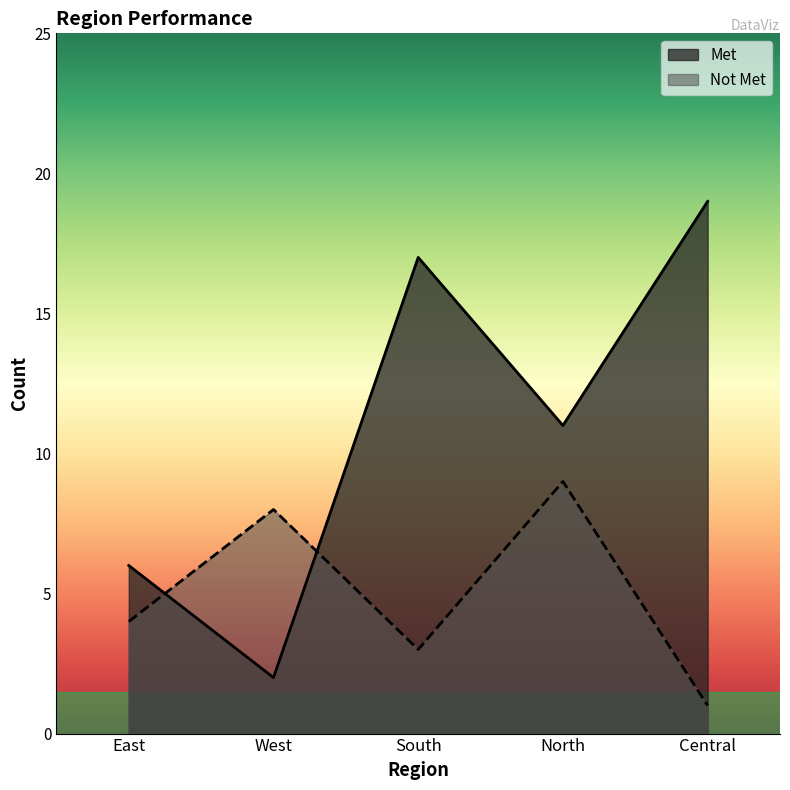

What is the sum of all Met values?

55